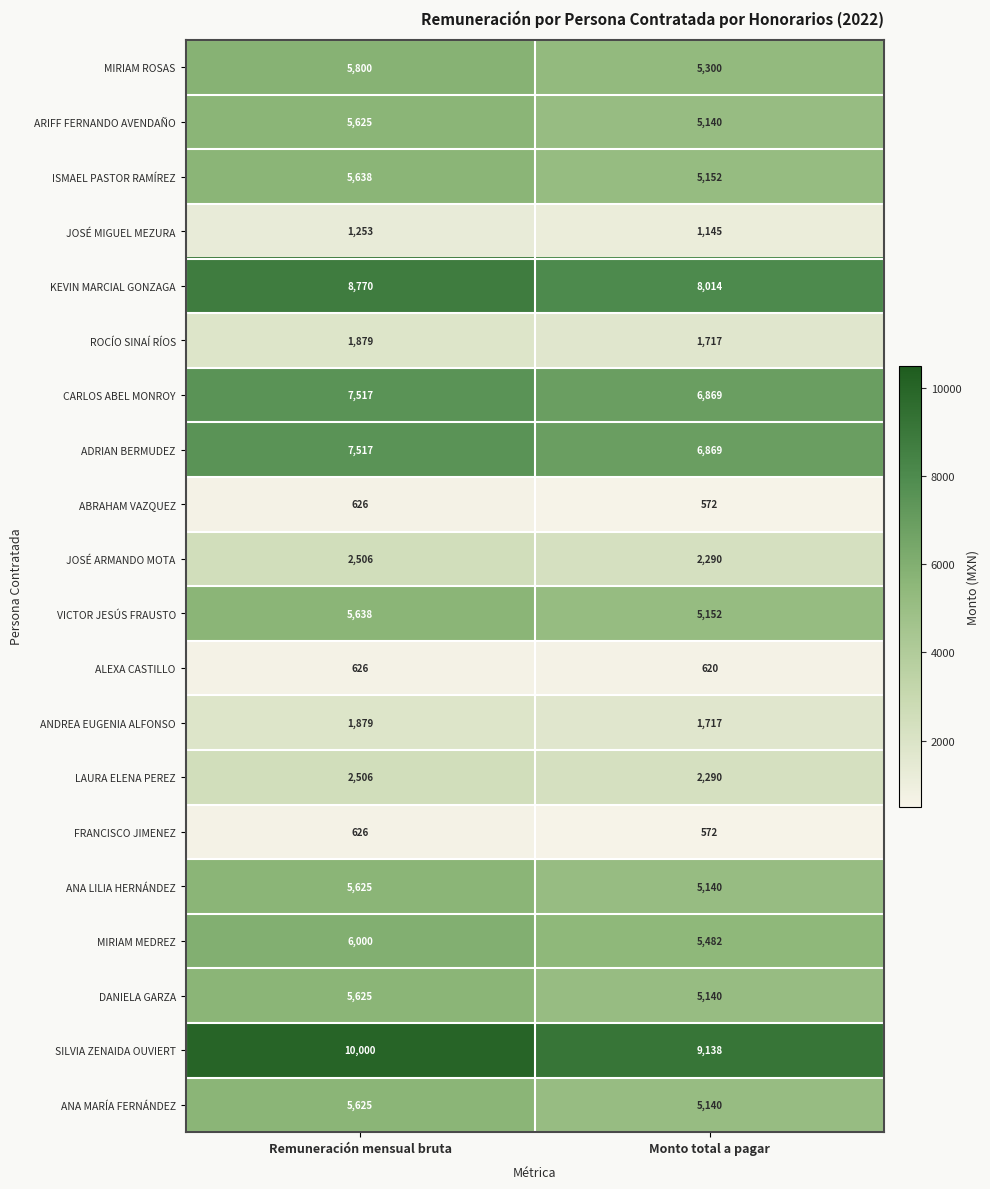

True or false: ANDREA EUGENIA ALFONSO has a value of 1135 at Monto total a pagar.

False